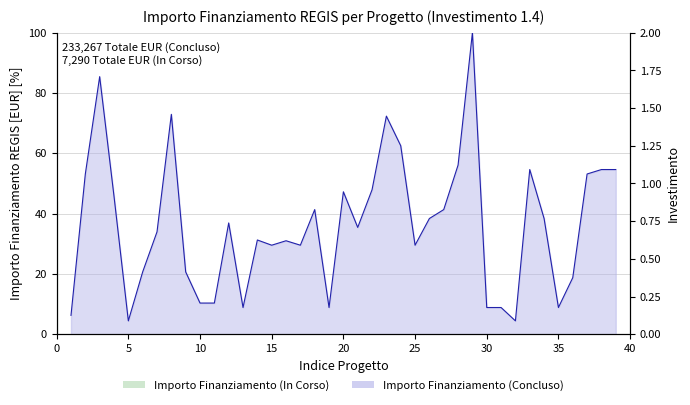

Which category has the lowest value across all series?

5